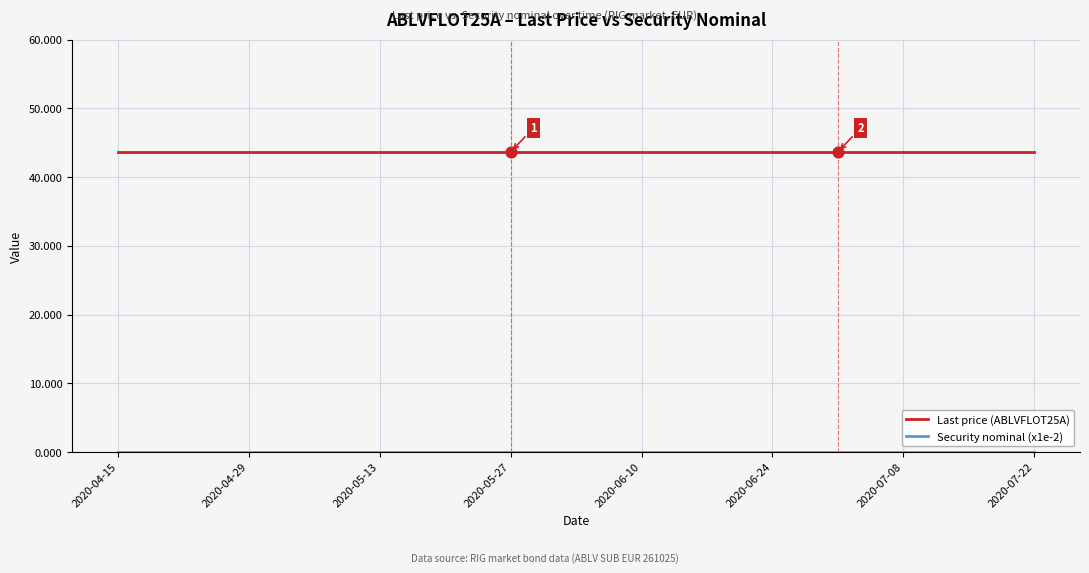

Is this an area chart (filled region under the line)?

No